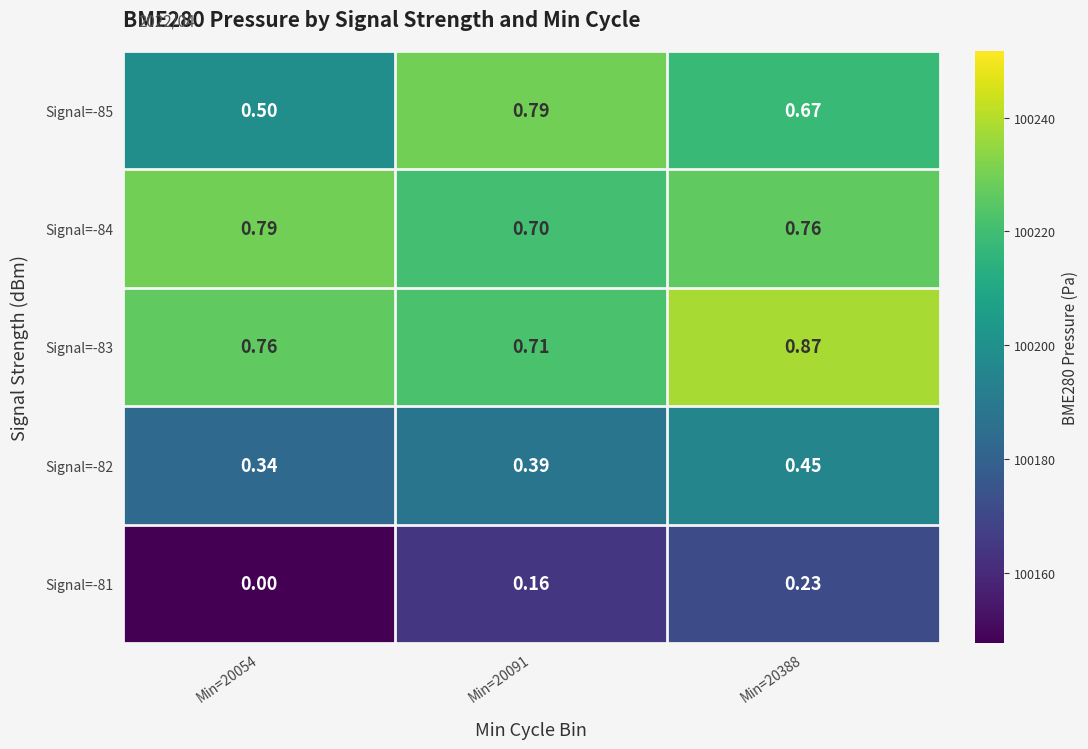

Is the value of Signal=-85 at Min=20091 greater than the value of Signal=-81 at Min=20091?

Yes